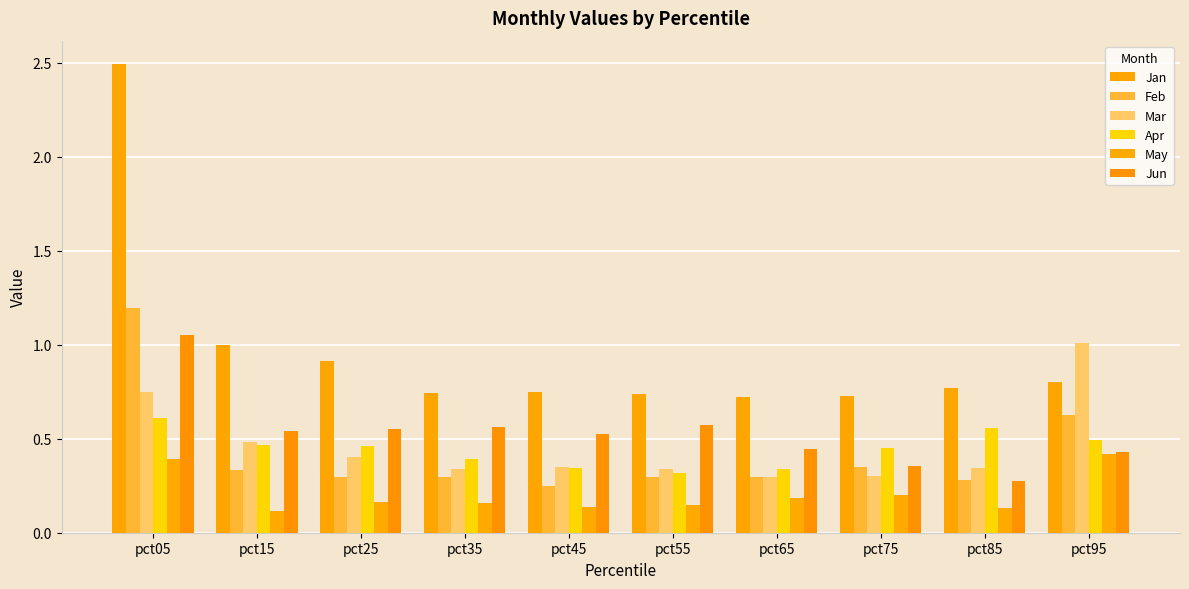

Which series changed the most between pct25 and pct75?

Jun